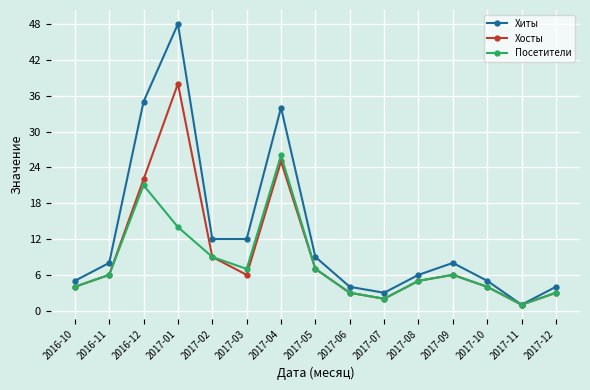

True or false: Посетители has more than 0 interior local peaks.

True